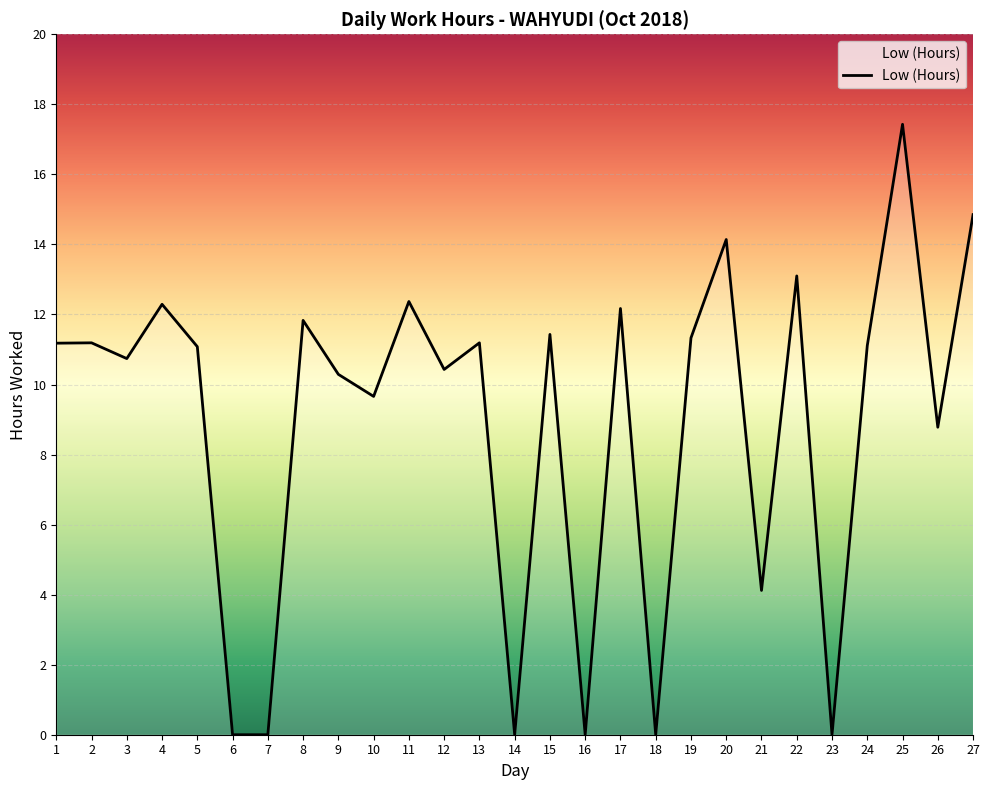

What is the change in value from 7 to 10?

+9.7